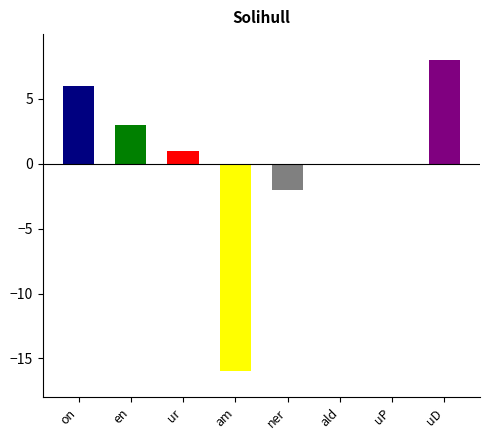

How many negative values are there?

2